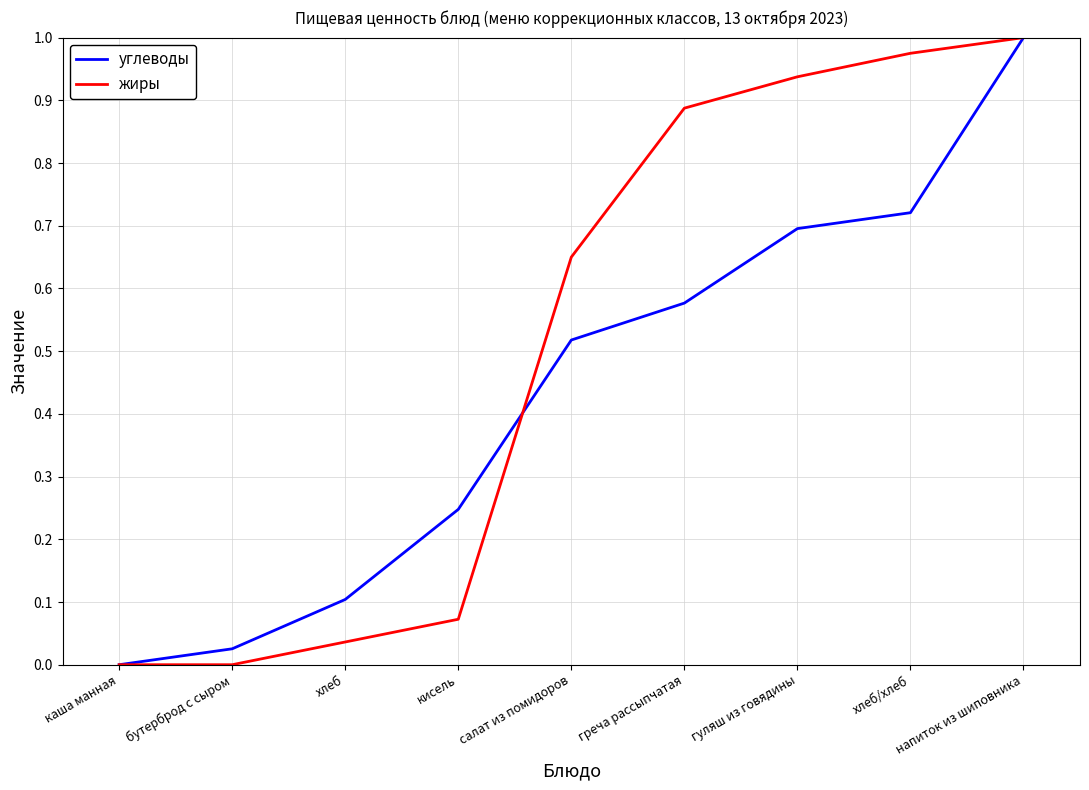

Which label corresponds to the largest value in the chart?

напиток из шиповника